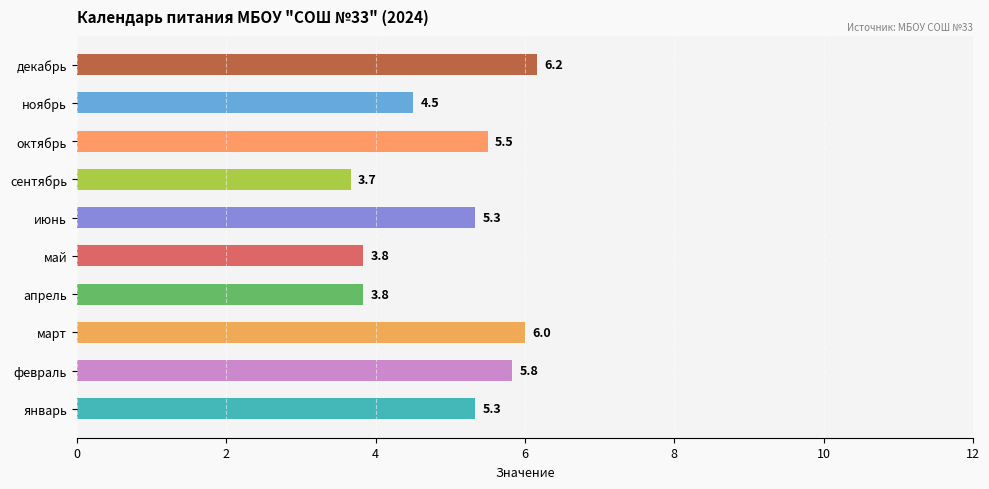

What is the change in value from февраль to май?

-2.0